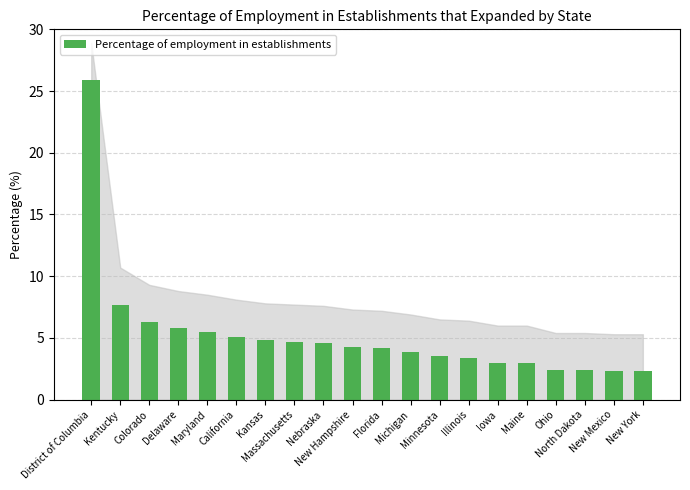

Which has a higher value, Delaware or North Dakota?

Delaware